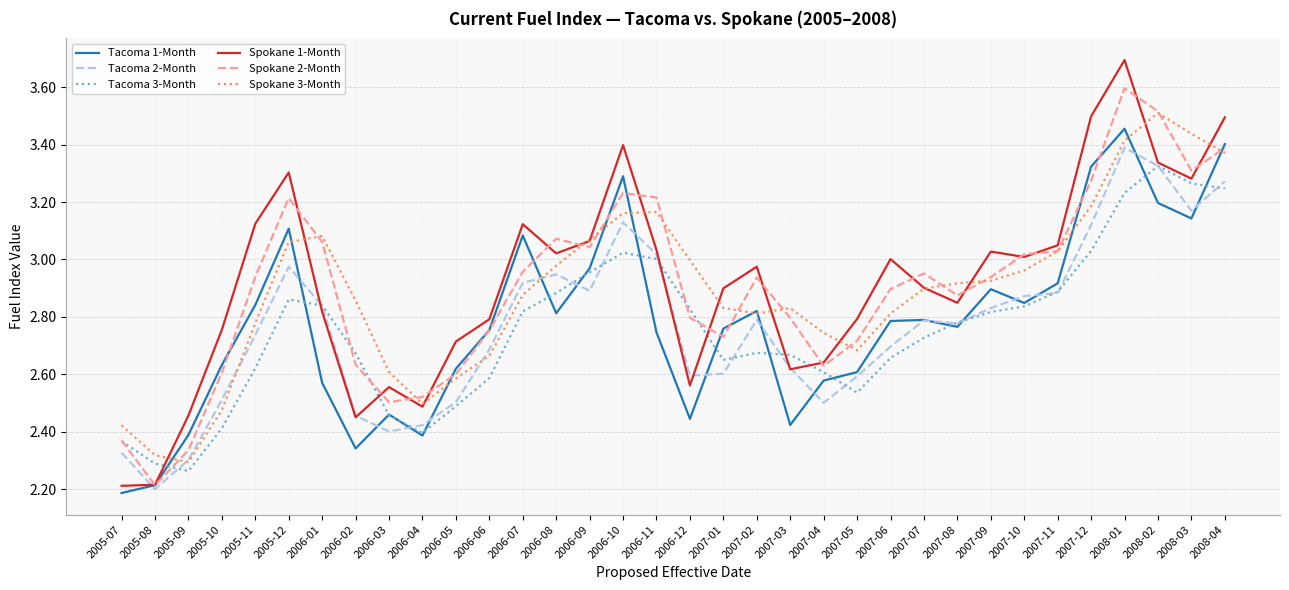

Where do Tacoma 2-Month and Tacoma 3-Month first cross each other?

2005-08 and 2005-09